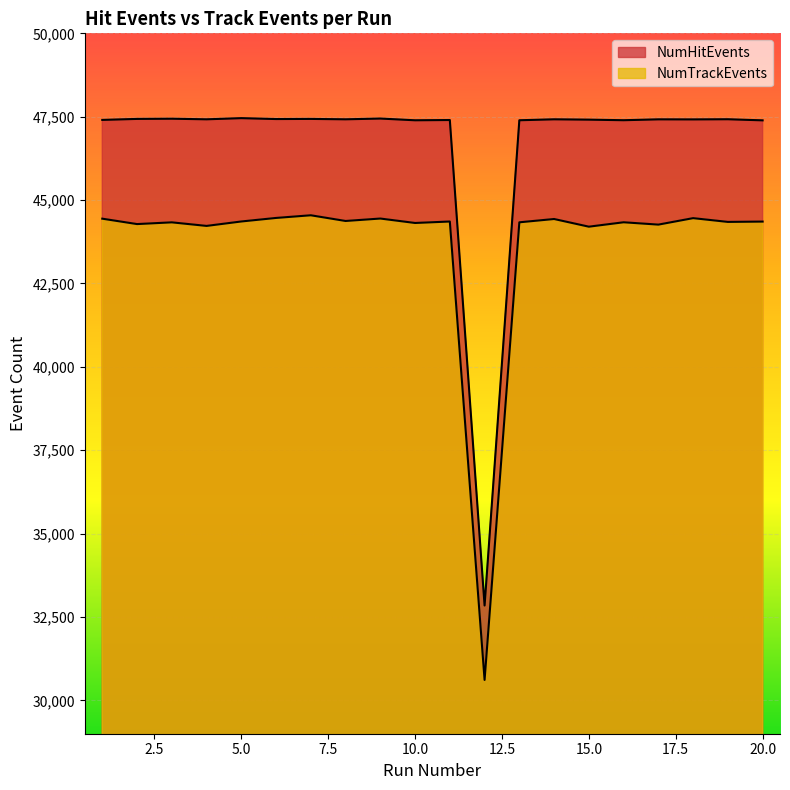

How many lines are shown in the chart?

2